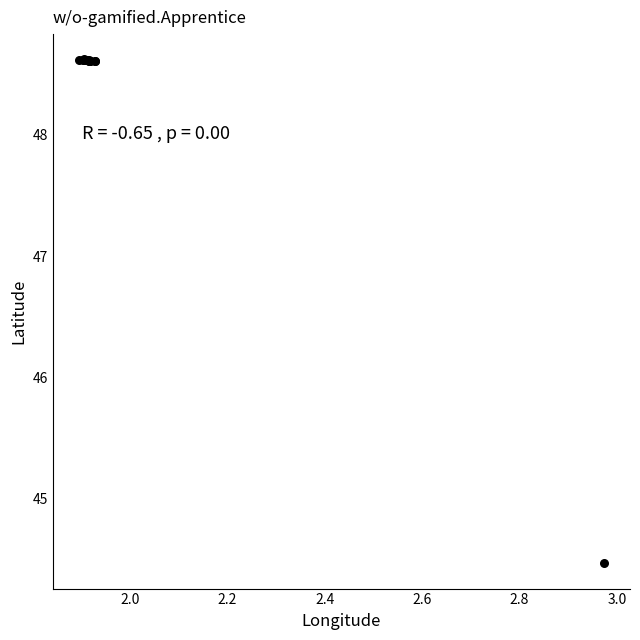

What Y value in the scatter plot is closest to 46?

44.5